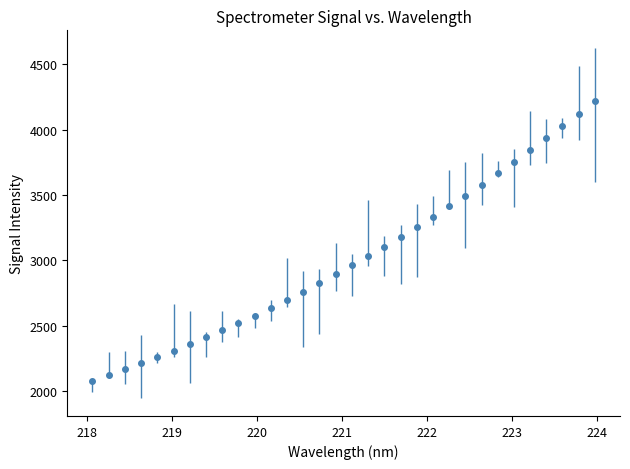

What is the smallest value displayed?

2077.2